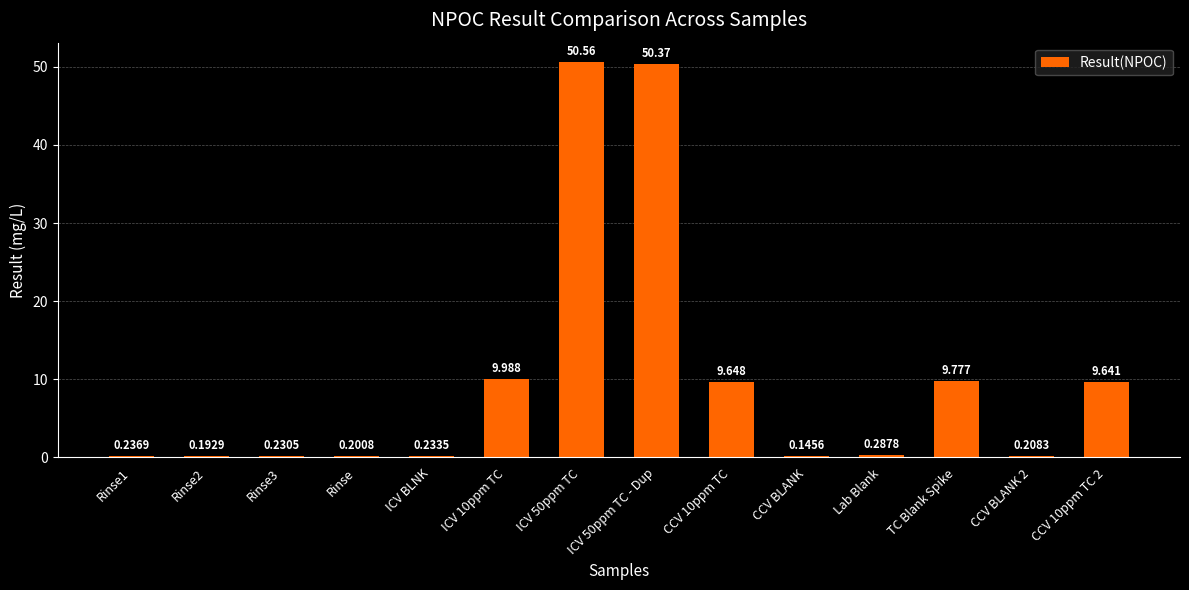

Are the bars horizontal?

No